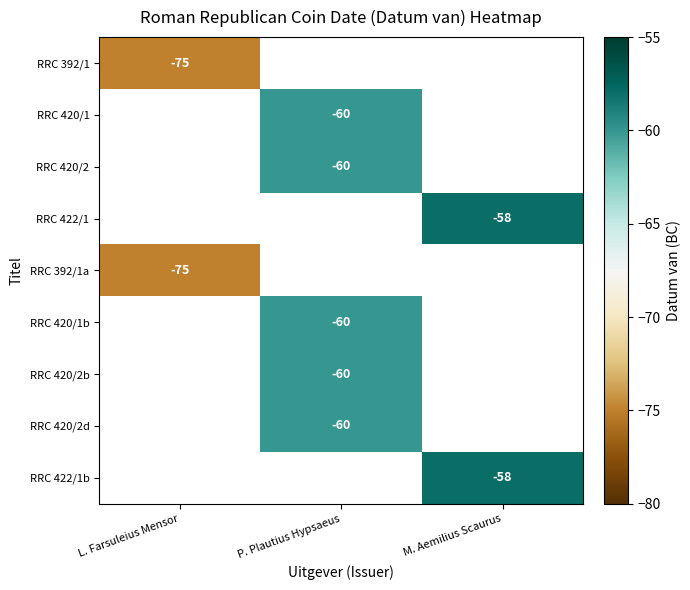

The value of RRC 420/1b at P. Plautius Hypsaeus is -60. True or false?

True